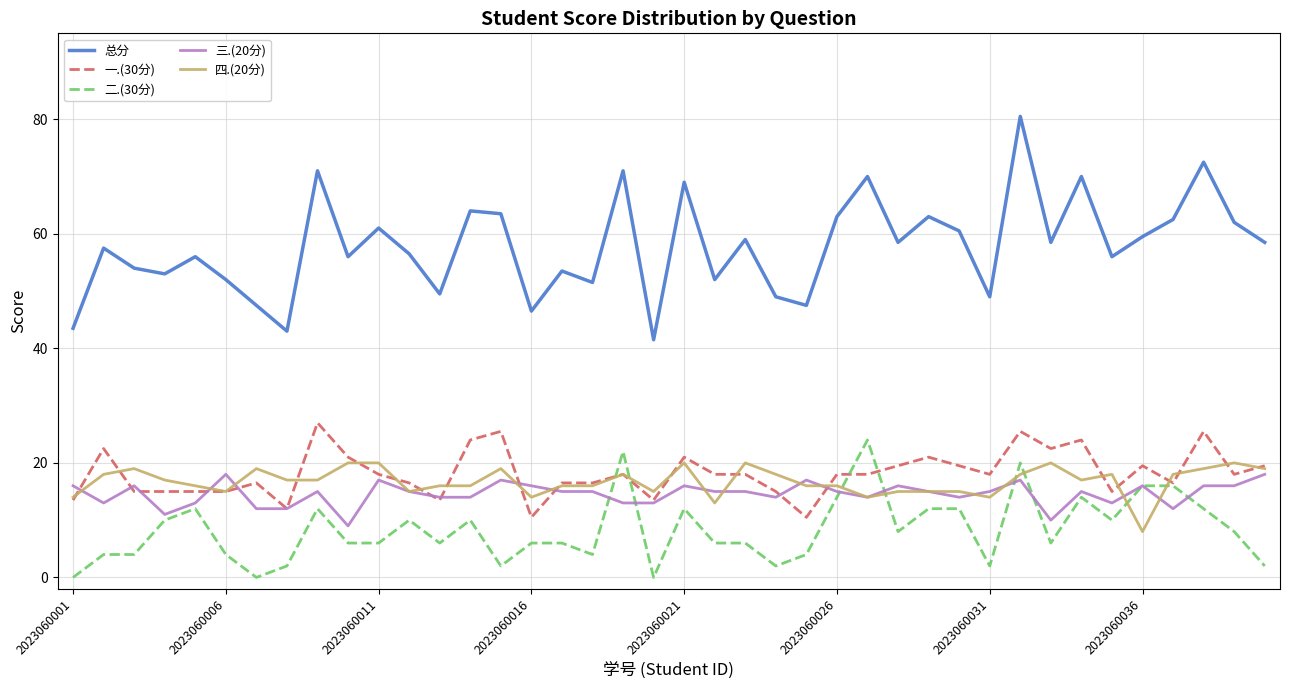

What is the maximum value shown in the chart?

80.5